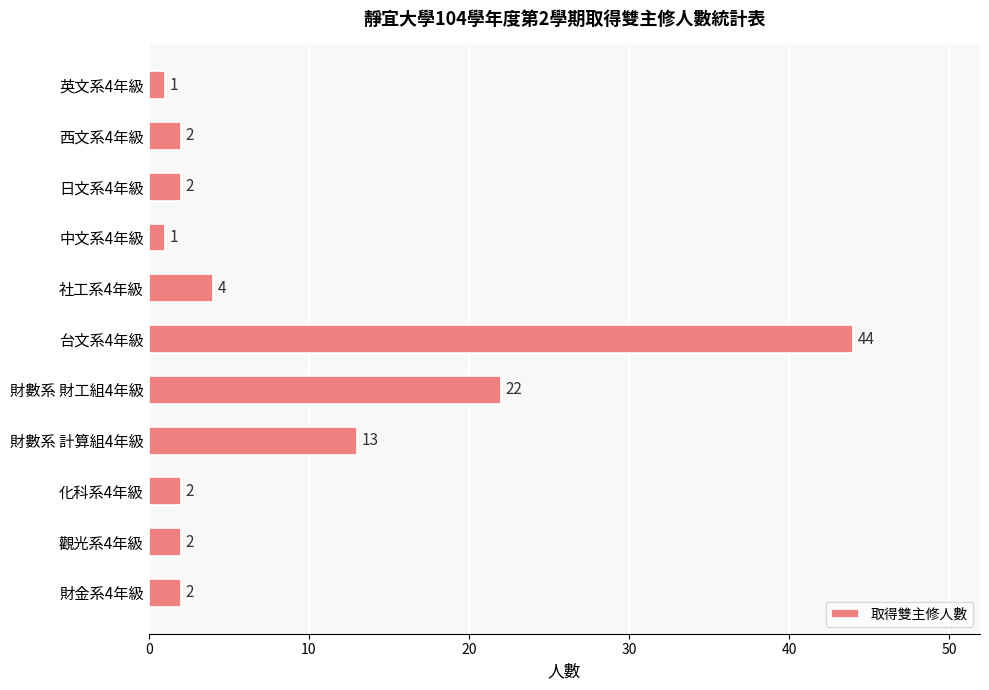

How many data points does each series have?

11